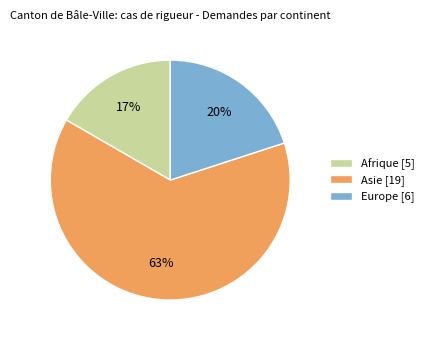

Which slice is the smallest?

Afrique